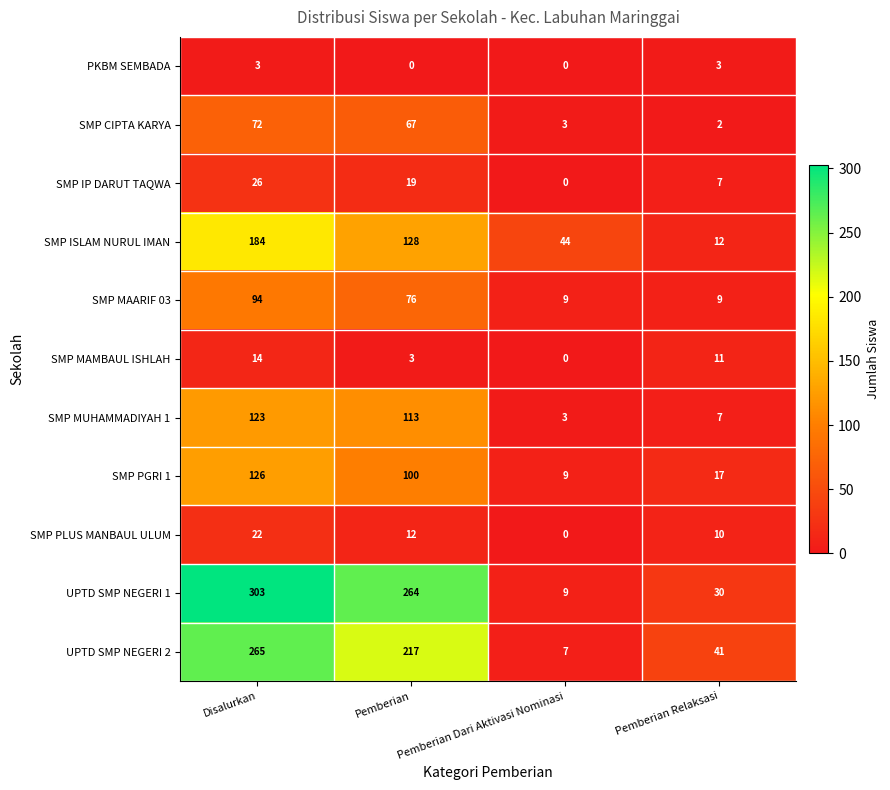

Is it true that SMP MAMBAUL ISHLAH equals 11 at Pemberian Relaksasi?

True